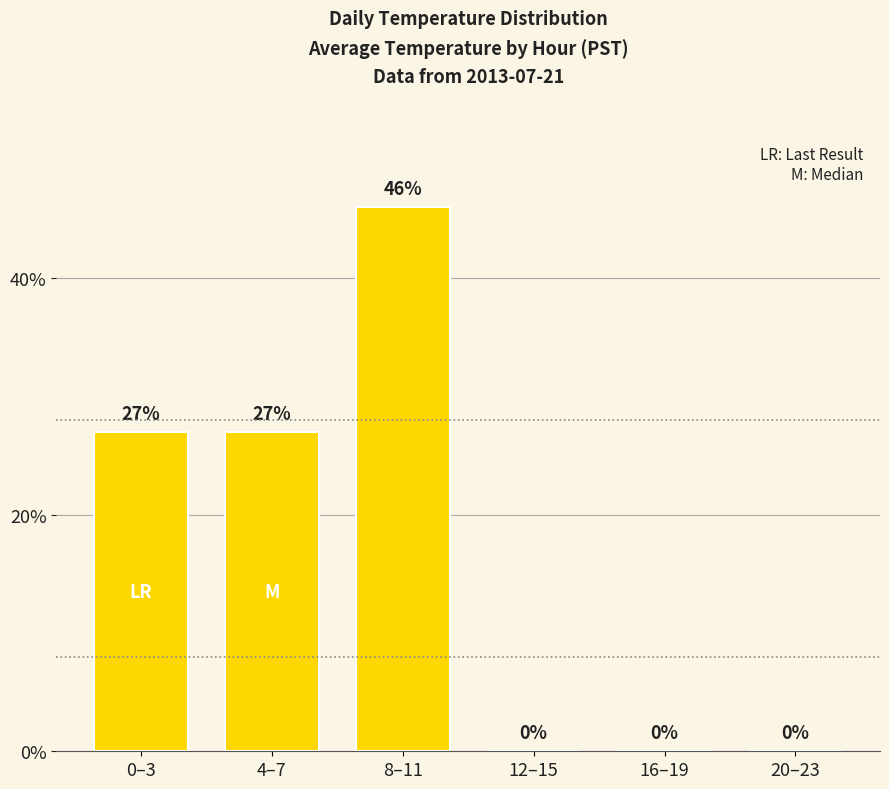

True or false: the data shows 46 at 8–11.

True